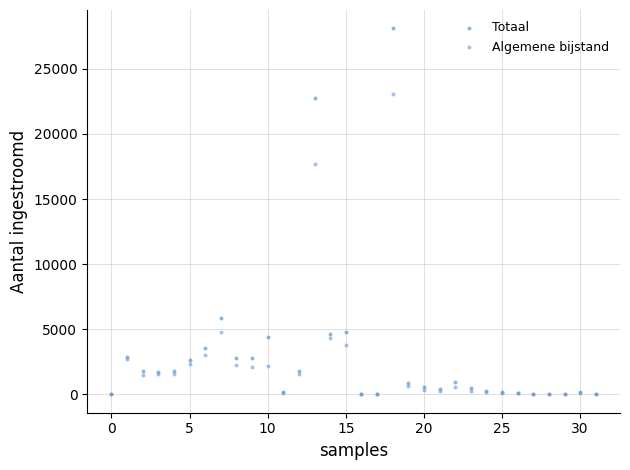

In the Algemene bijstand series, what Y value is closest to 11517?

17685